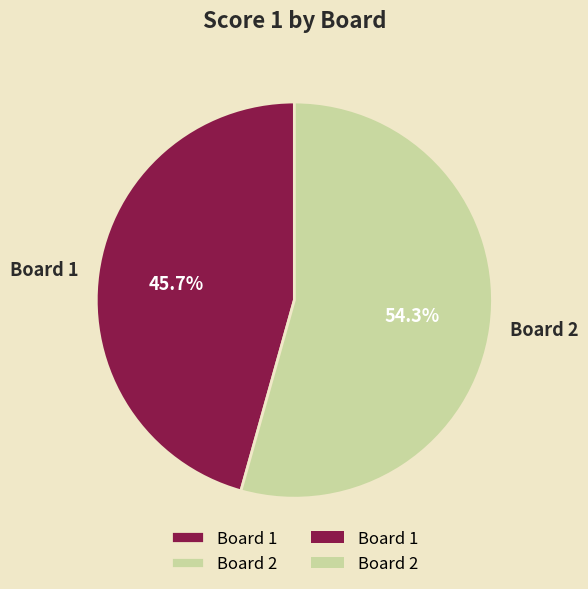

How many segments does this pie chart have?

2